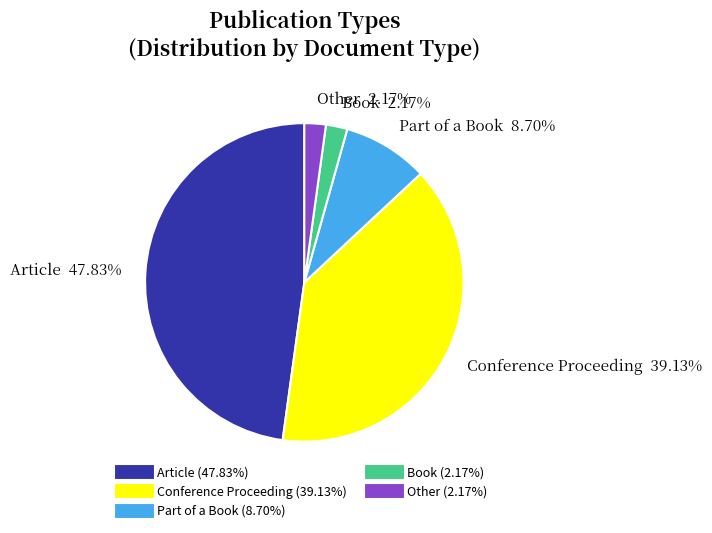

Count the number of slices in the pie.

5